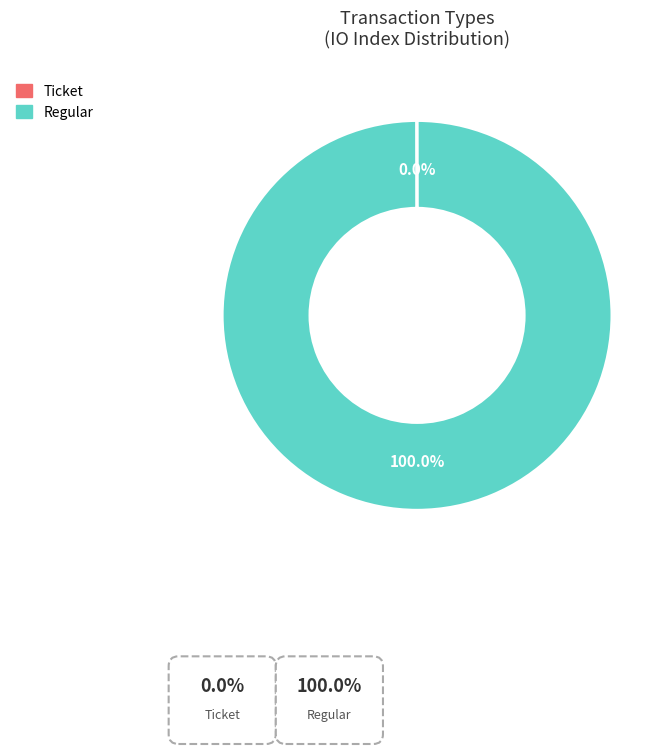

Which category has the biggest portion of the pie?

Regular